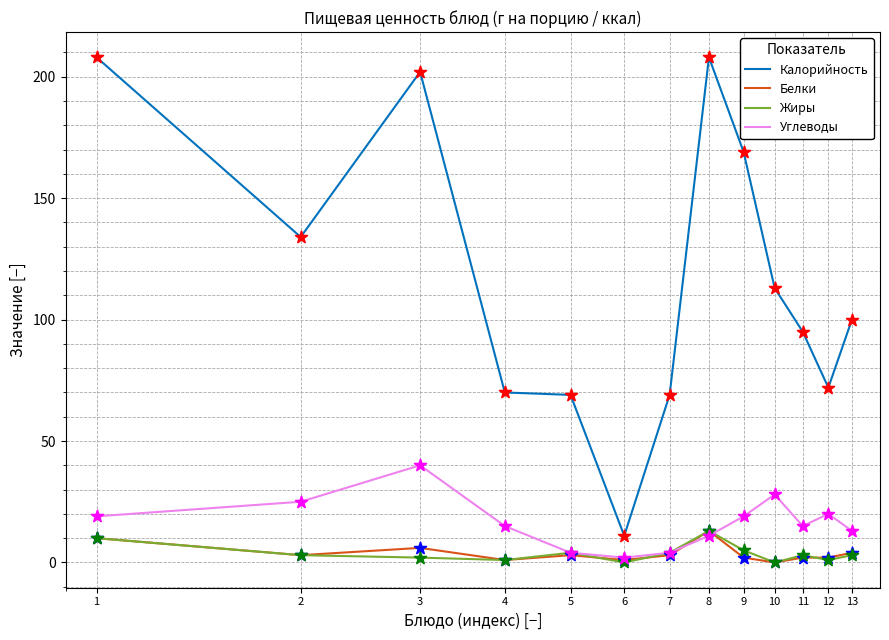

At how many categories does at least one series exceed 162?

4